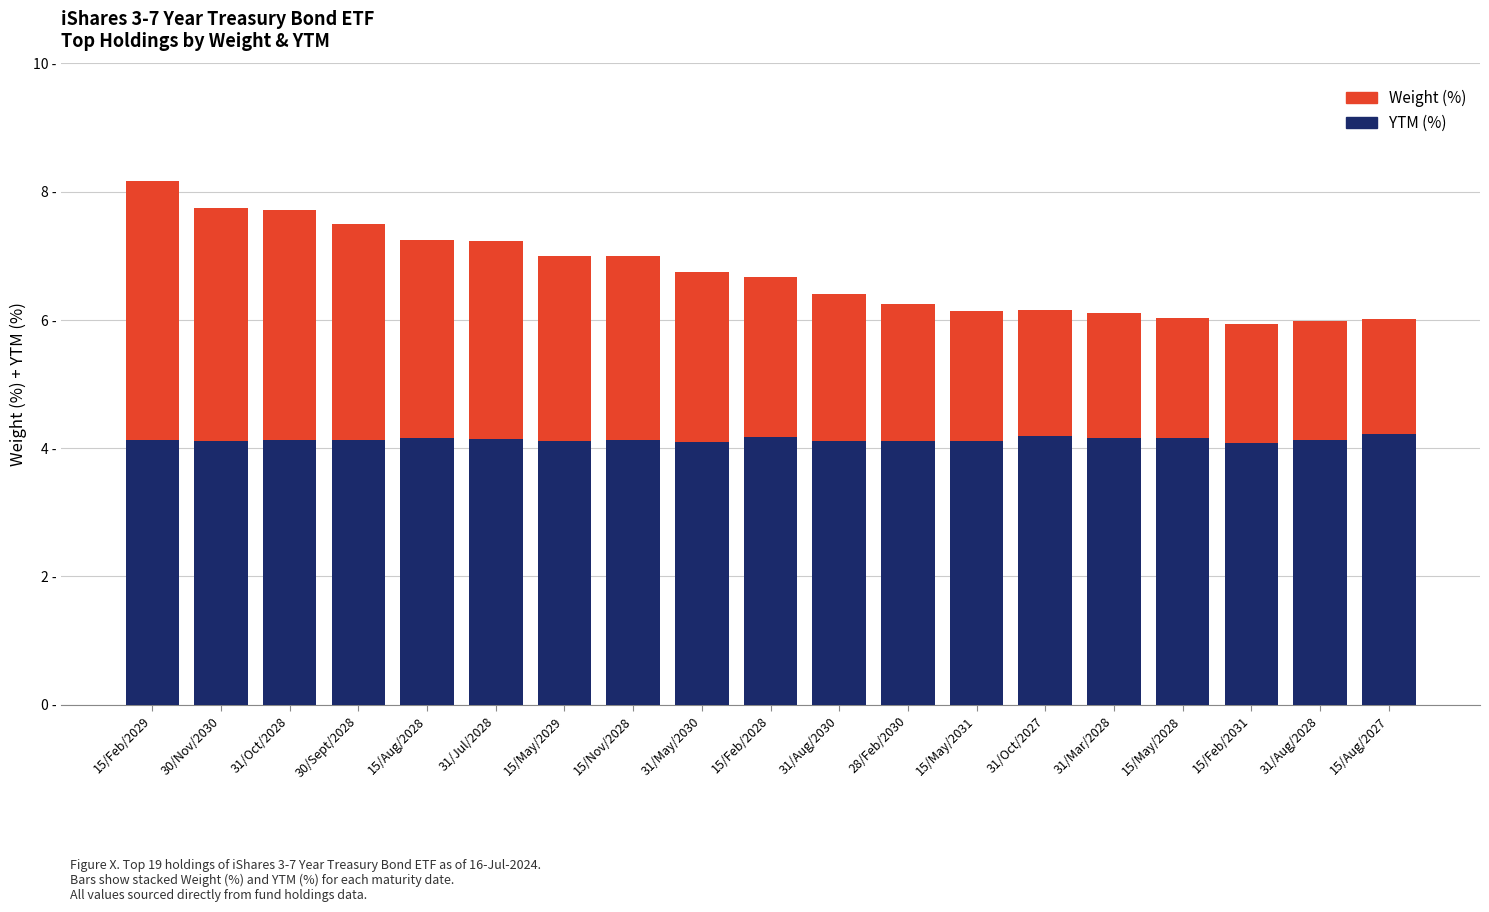

What are all the series names shown in the legend?

Weight (%), YTM (%)